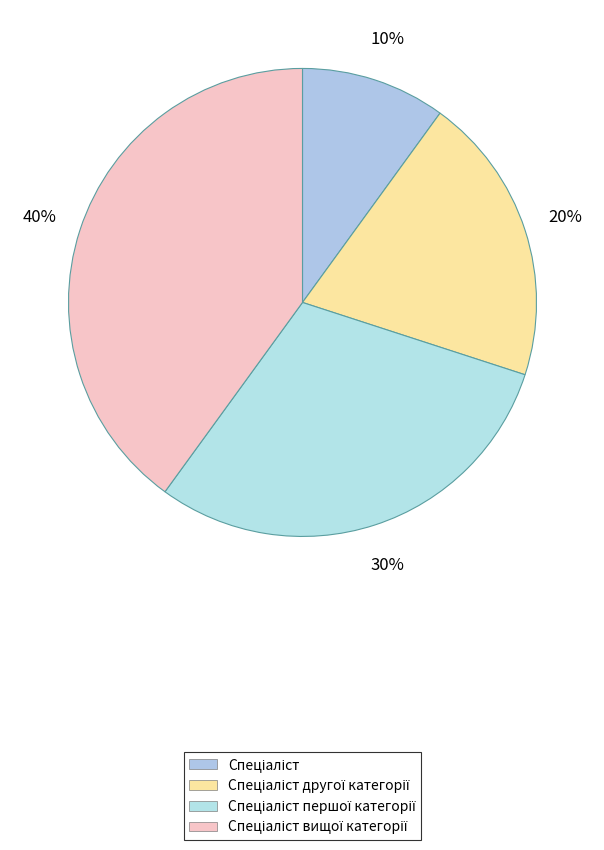

Is it true that Спеціаліст is 1% of the pie?

False